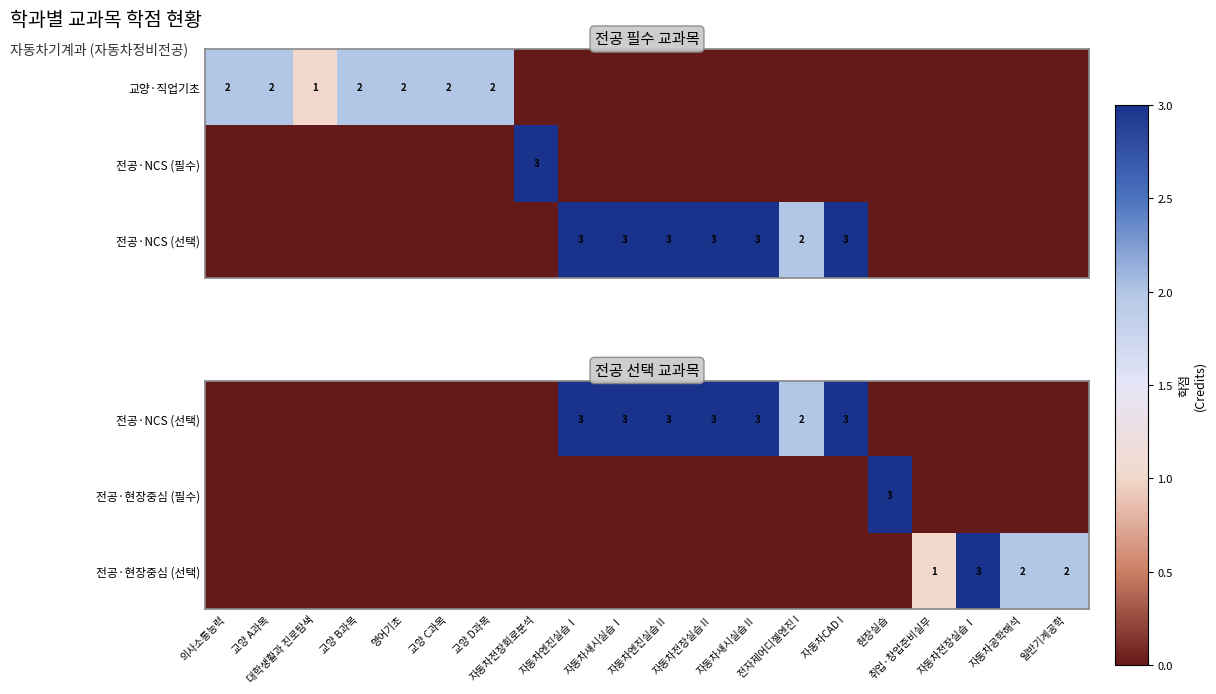

How many positive values does the 전공·NCS (선택) series have?

7